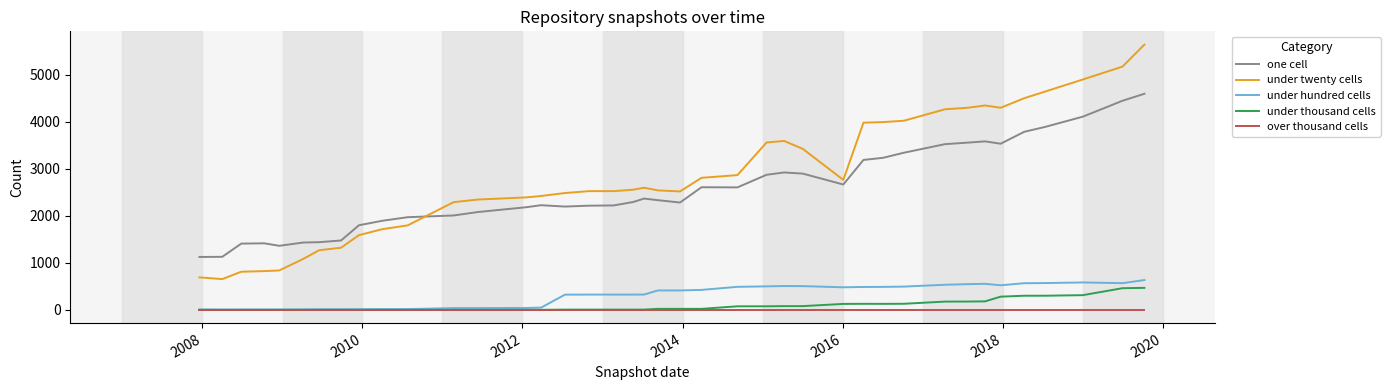

How many lines are shown in the chart?

5